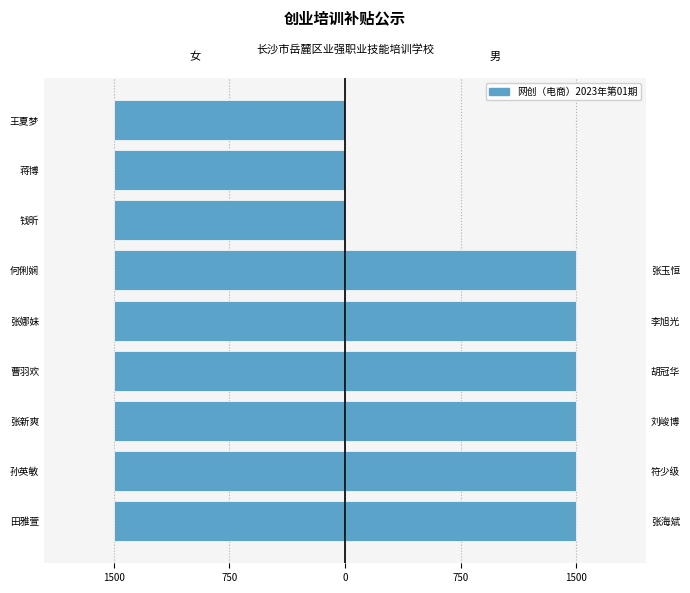

What is the sum of all 补贴金额（元）- 男 values?

9000.0